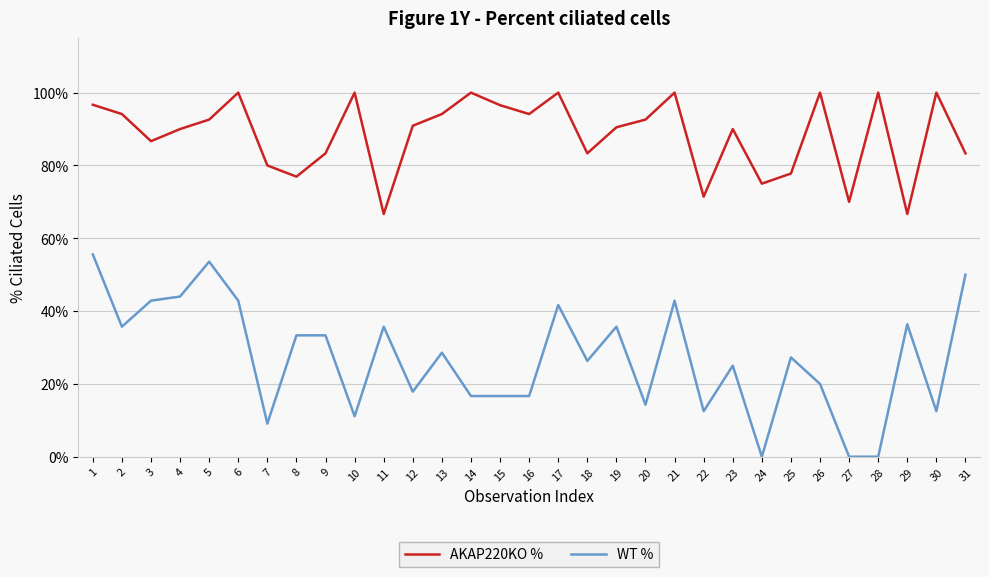

Rank the series by their maximum value, from lowest to highest.

WT %, AKAP220KO %